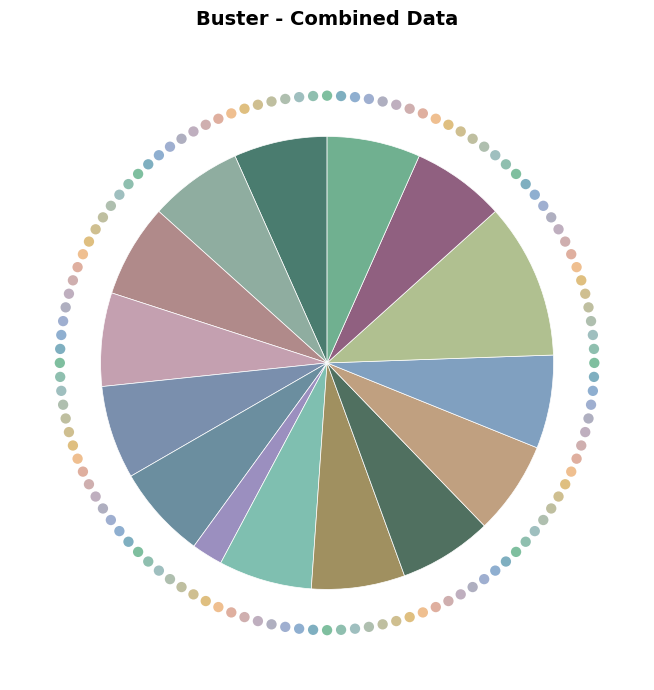

To the nearest percent, what is the average slice percentage?

7%